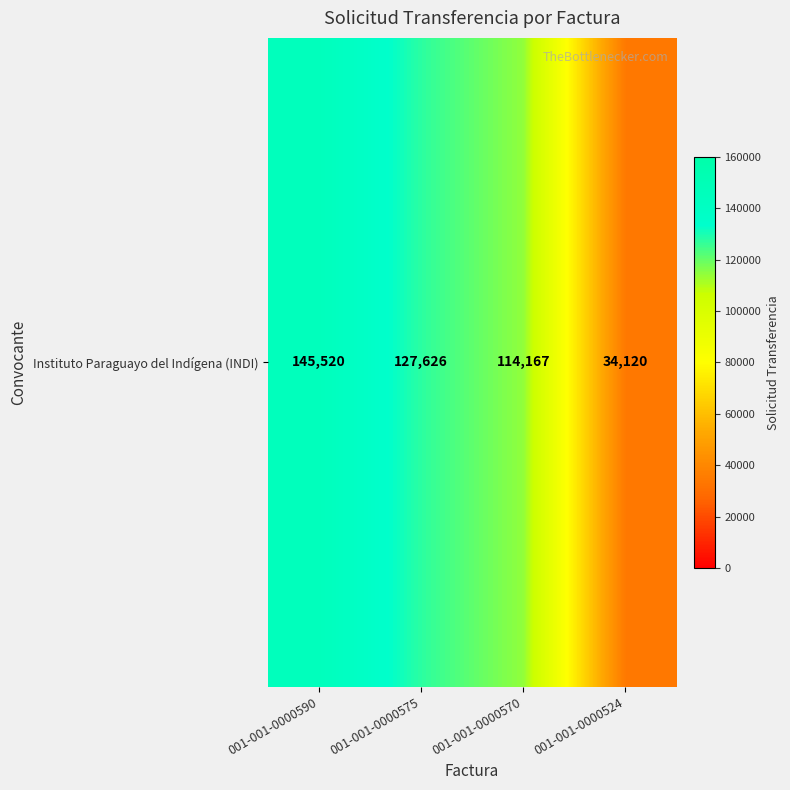

Is it true that the value at 001-001-0000524 is 21169?

False